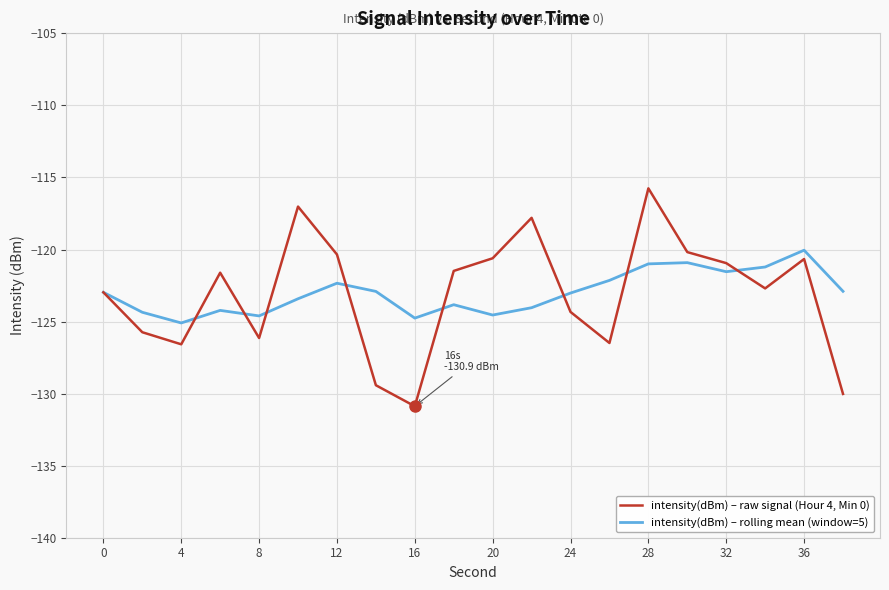

List the series in order of their overall mean, highest first.

intensity(dBm) – rolling mean (window=5), intensity(dBm) – raw signal (Hour 4, Min 0)